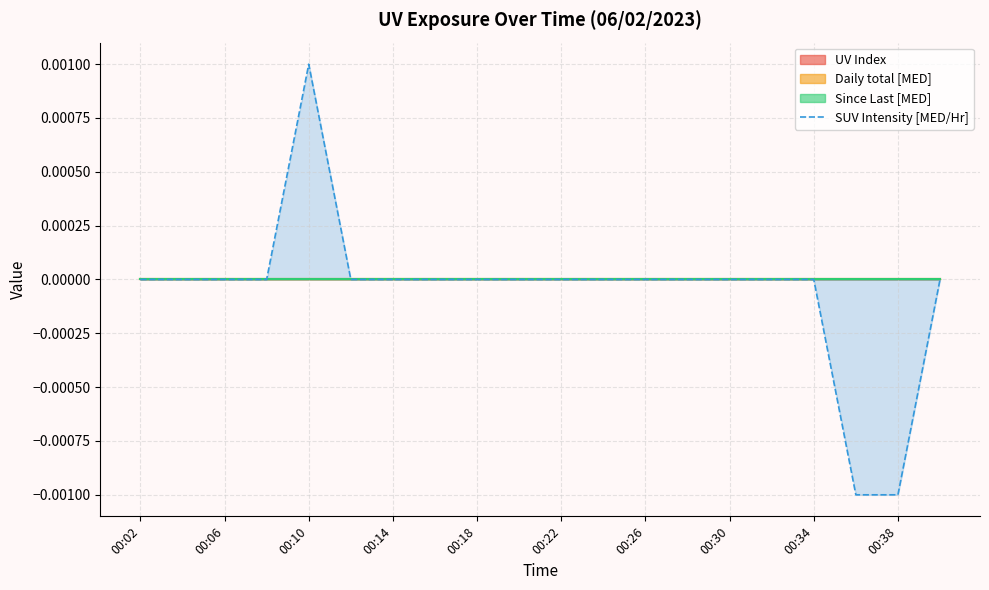

How many lines are shown in the chart?

1